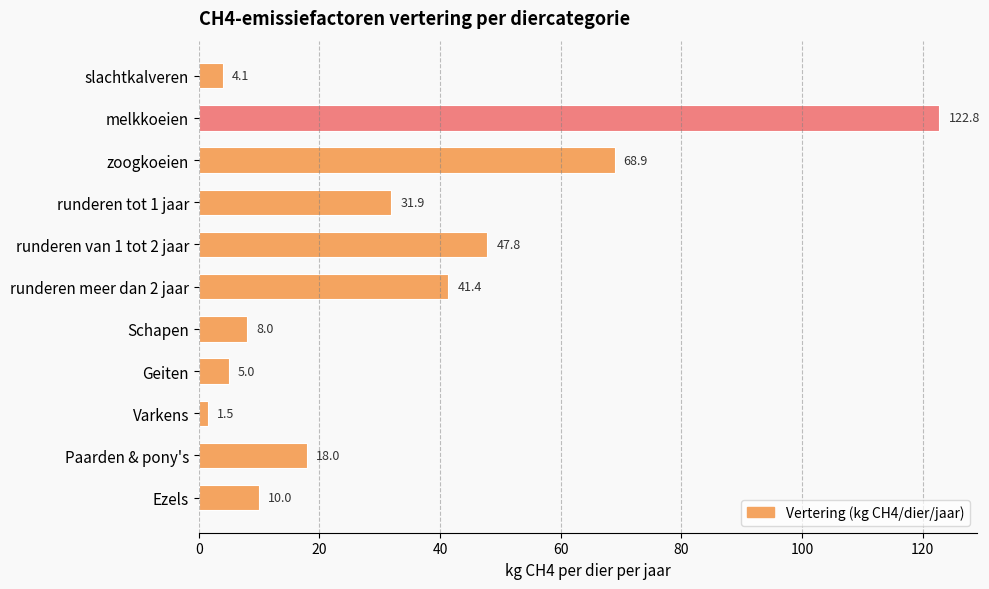

What is the change in value from runderen tot 1 jaar to Varkens?

-30.4